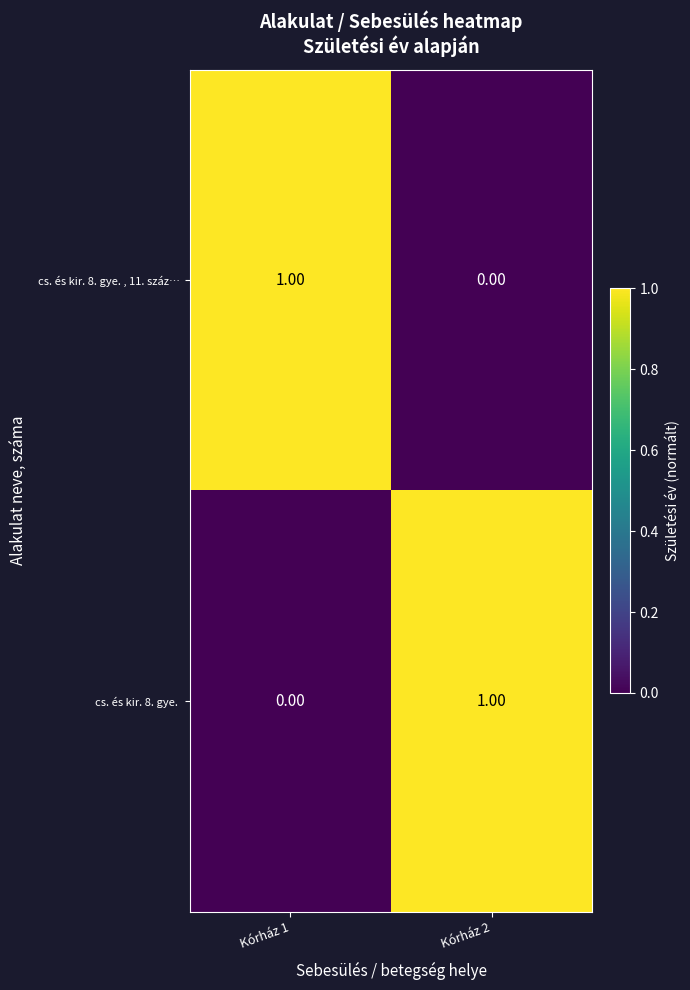

At Kórház 2, list the series in order from smallest to largest.

cs. és kir. 8. gye. , 11. száz…, cs. és kir. 8. gye. 